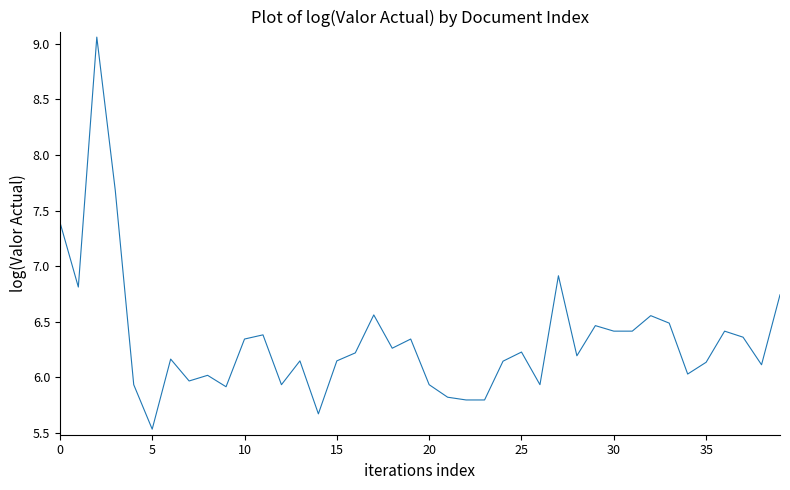

What is the difference between the second highest and minimum values?

2.2